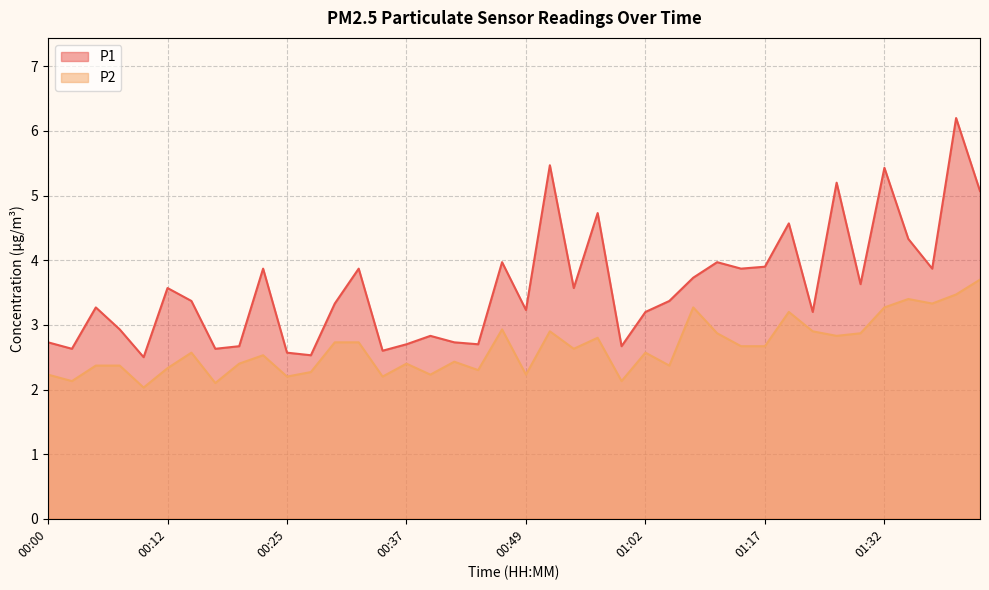

Which series has the widest spread of values?

P1